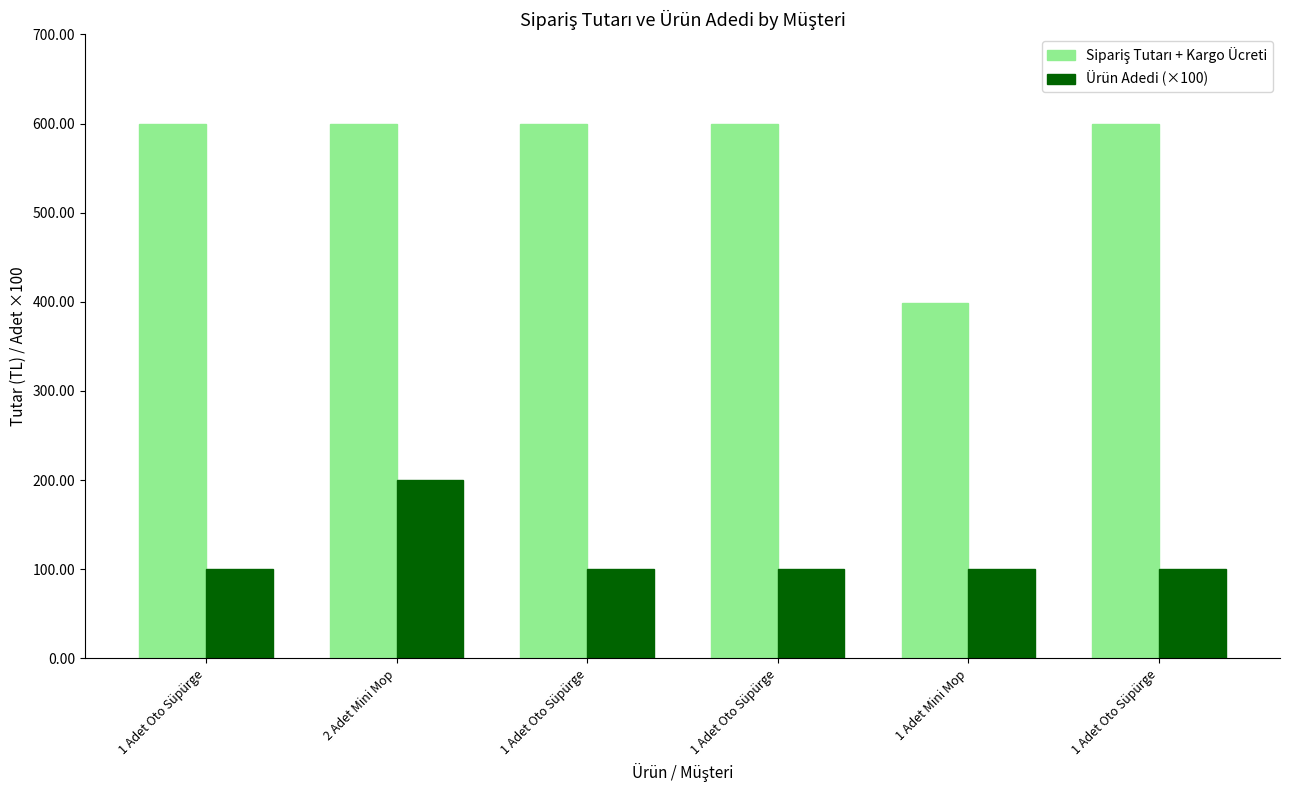

At how many categories does at least one series exceed 354?

6